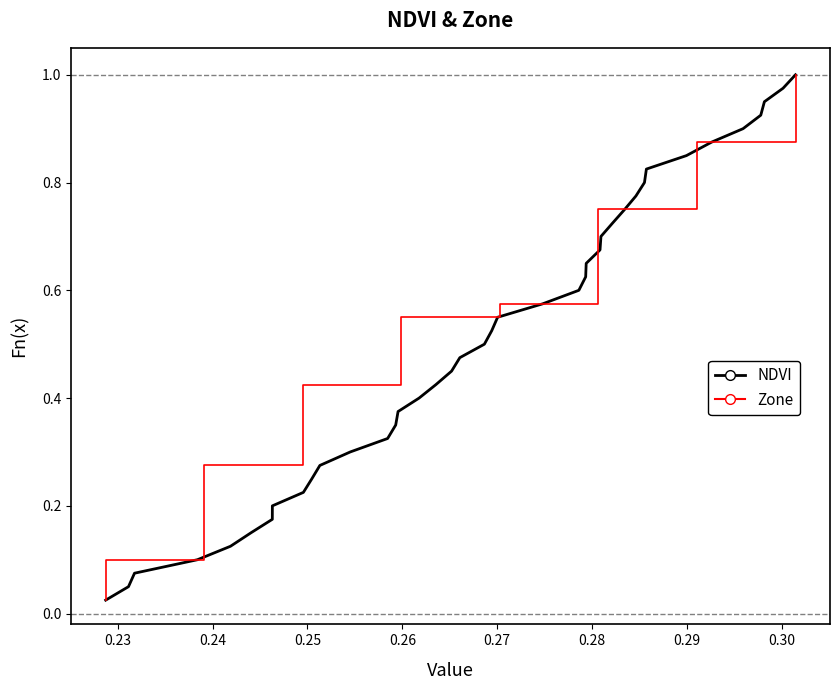

How many lines are shown in the chart?

2